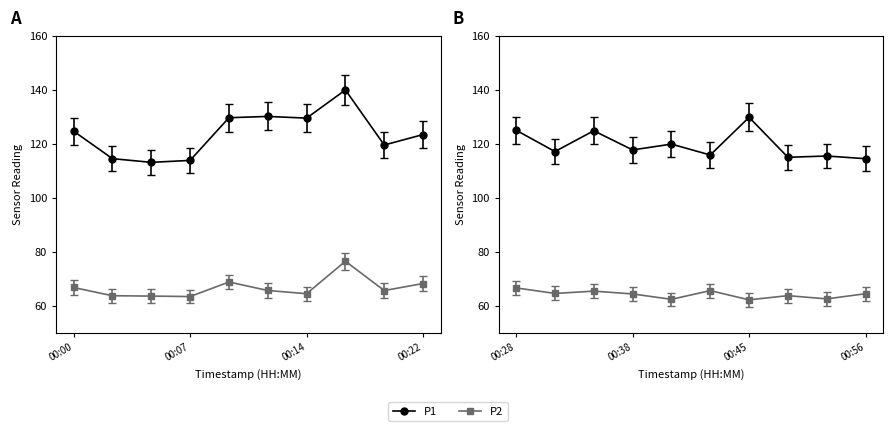

What is the difference between the maximum and second lowest values in the P1 series?

26.1